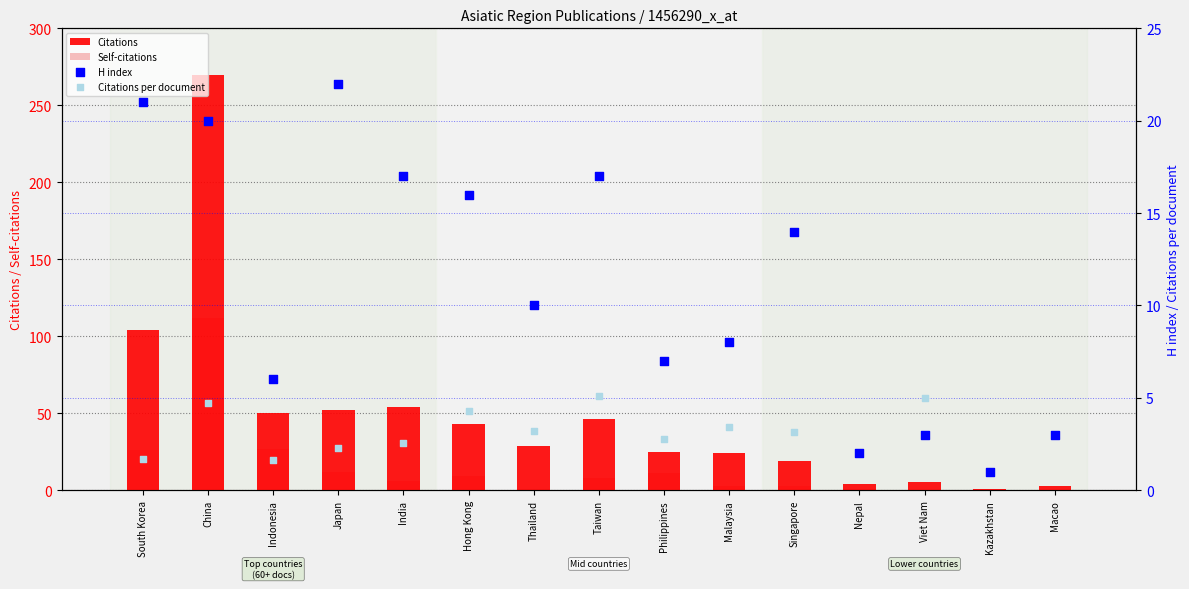

At which category is the sum across all series the highest?

China